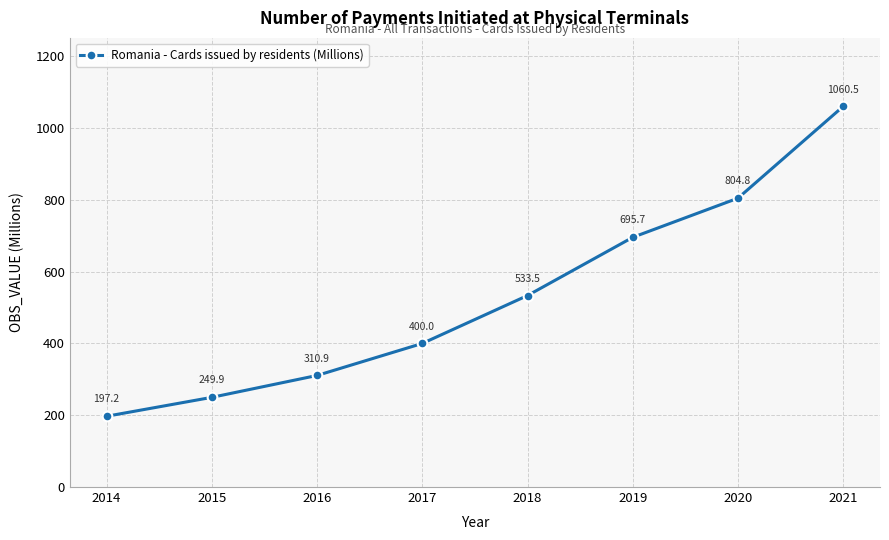

Reading left to right, extract all data points from this chart.

2014=197.2	2015=249.9	2016=310.9	2017=400.0	2018=533.5	2019=695.7	2020=804.8	2021=1060.5